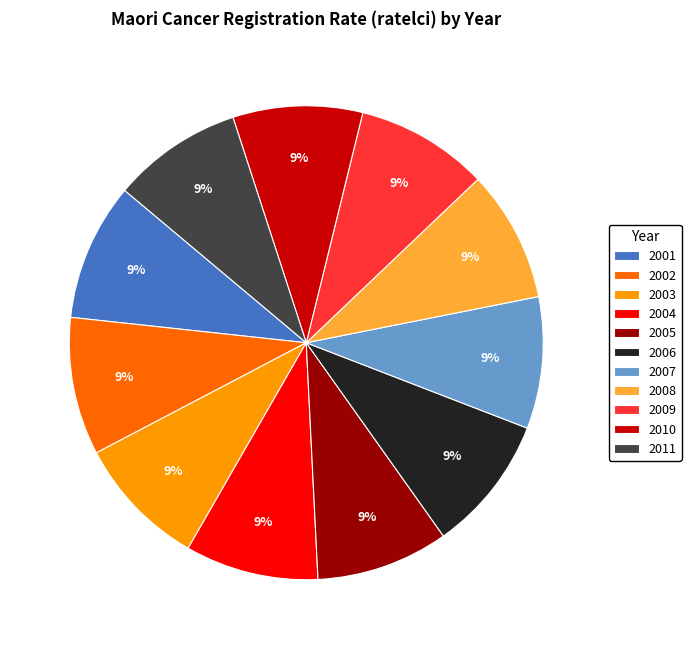

How many segments does this pie chart have?

11